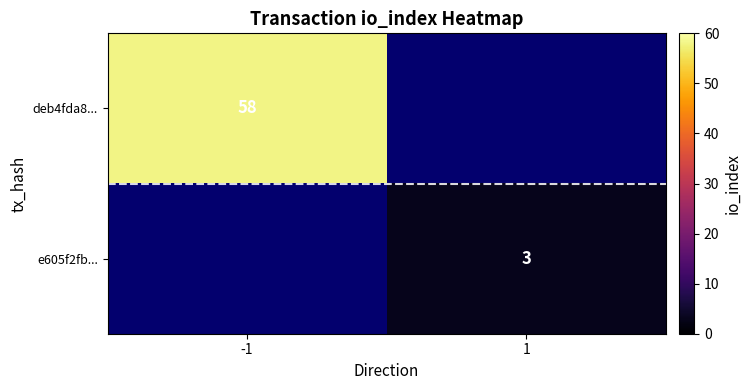

True or false: deb4fda8... has a value of 102 at -1.

False